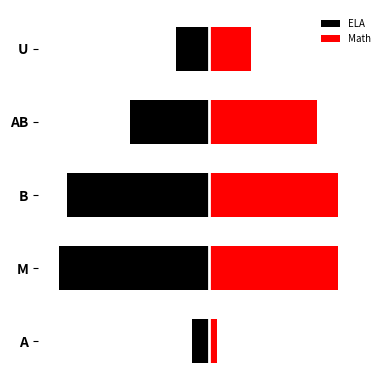

Reading right to left, extract all data points from this chart.

ELA: -8	-19	-34	-36	-4
Math: 10	26	31	31	2